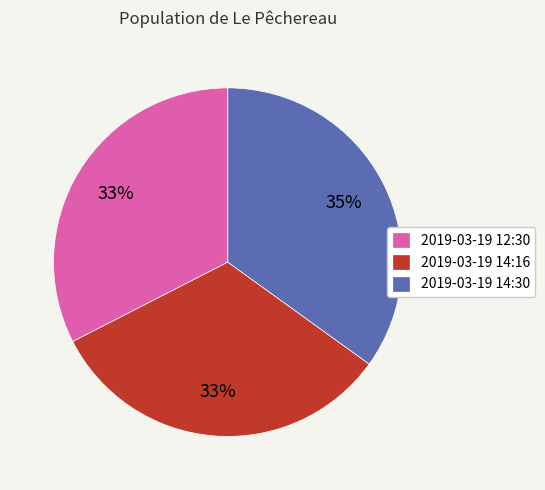

What is the largest slice in the pie chart?

2019-03-19 14:30